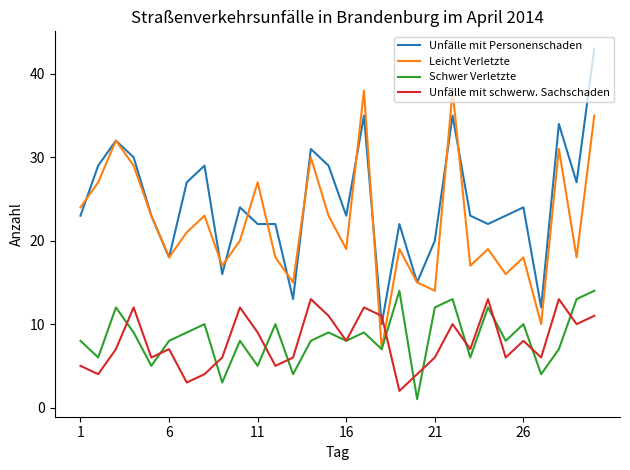

Which series has the largest range (max minus min)?

Unfälle mit Personenschaden